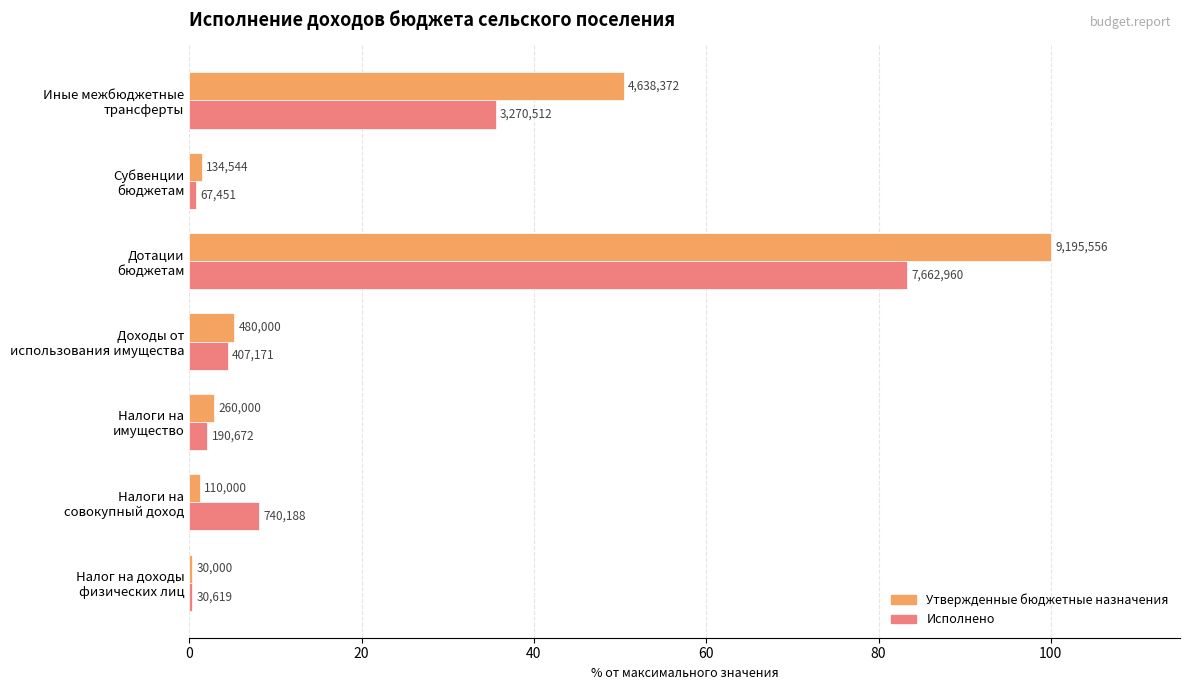

What is the value of the Исполнено bar at the 3rd from the left?

2.1